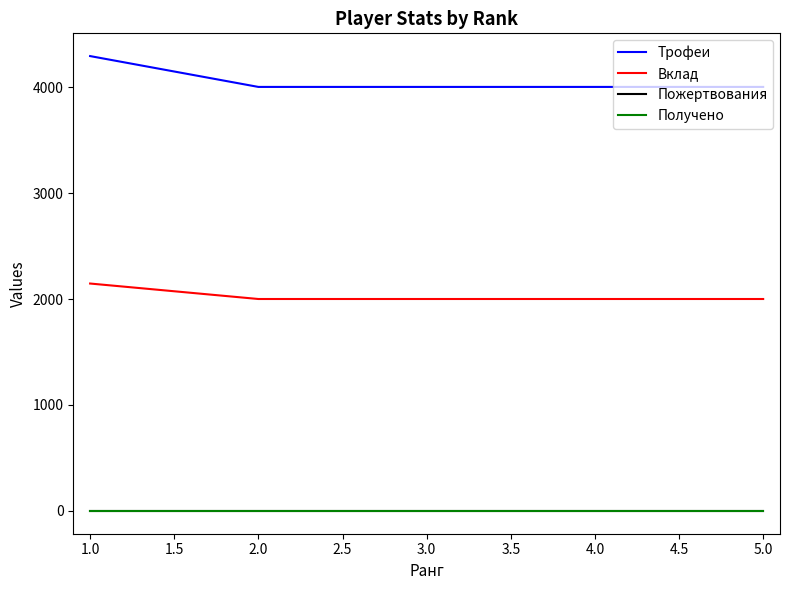

True or false: Вклад and Получено intersect in this chart.

False